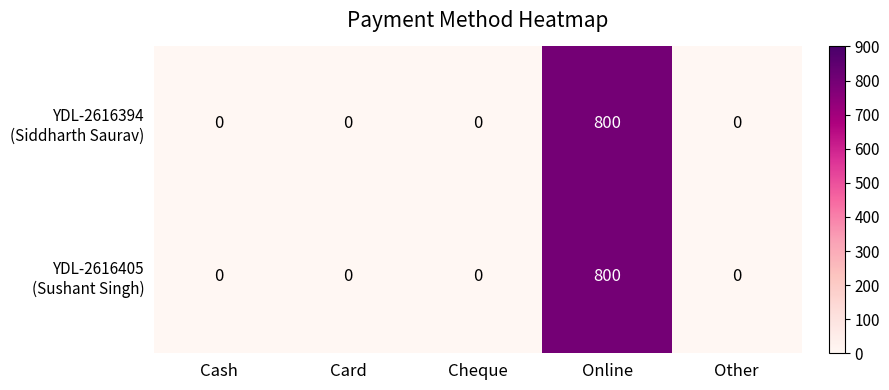

Which label corresponds to the largest value in the chart?

Online